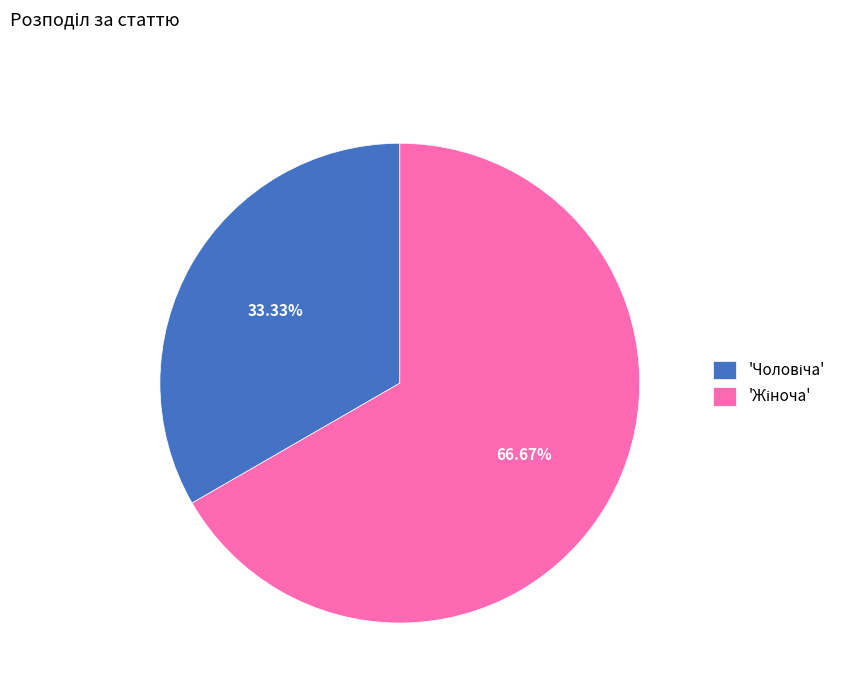

Is there any slice that represents more than half of the pie?

Yes